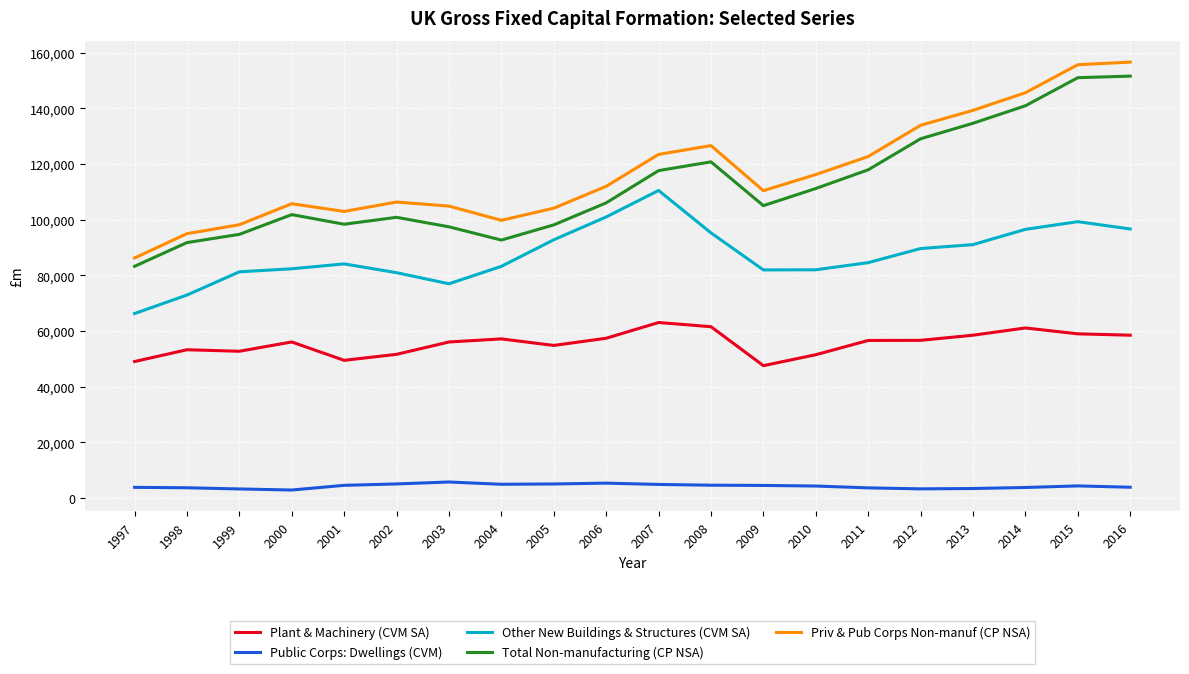

True or false: Plant & Machinery (CVM SA) and Total Non-manufacturing (CP NSA) cross at least once.

False